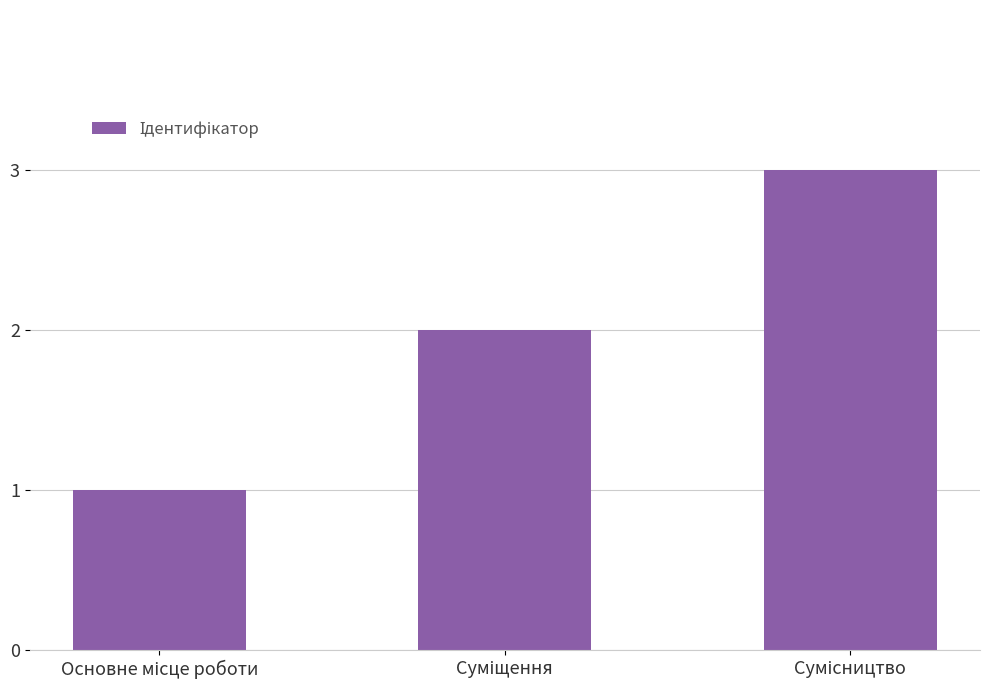

What is the maximum value shown in the chart?

3